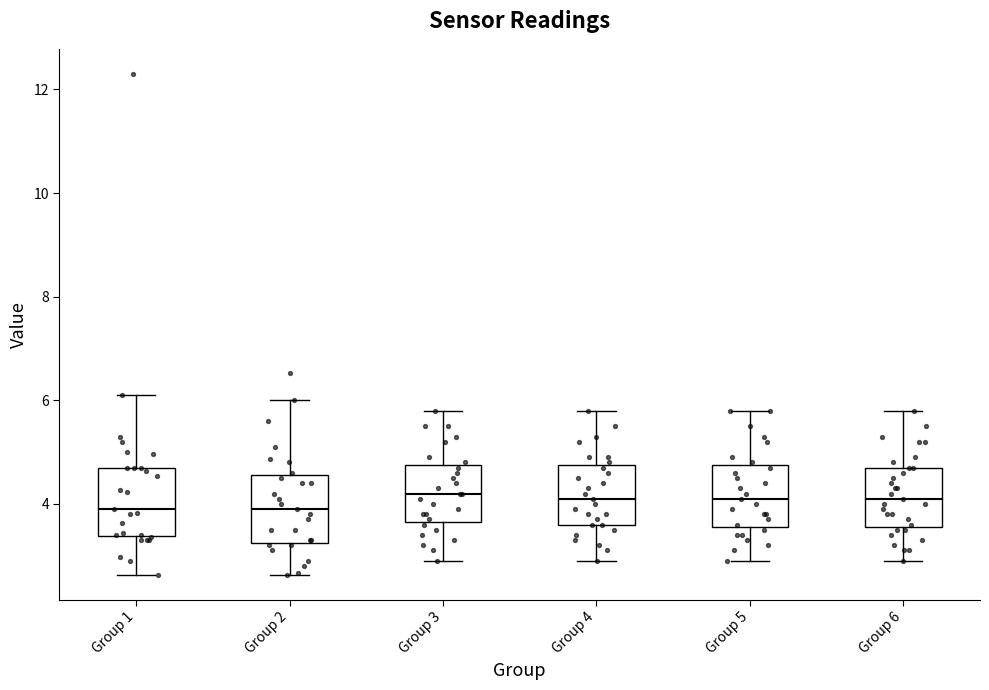

Reading left to right, transcribe this box plot: for each box, give where its median line is, the range the box spans, and where its two whiskers end, as read against the y-axis. The values are not printed on the chart, so give them approximately, as read against the axis.

Group 1: median 4.0, box 3.4 to 4.8, whiskers 2.6 to 6.2
Group 2: median 4.0, box 3.2 to 4.6, whiskers 2.6 to 6.0
Group 3: median 4.2, box 3.6 to 4.8, whiskers 3.0 to 5.8
Group 4: median 4.2, box 3.6 to 4.8, whiskers 3.0 to 5.8
Group 5: median 4.2, box 3.6 to 4.8, whiskers 3.0 to 5.8
Group 6: median 4.2, box 3.6 to 4.8, whiskers 3.0 to 5.8